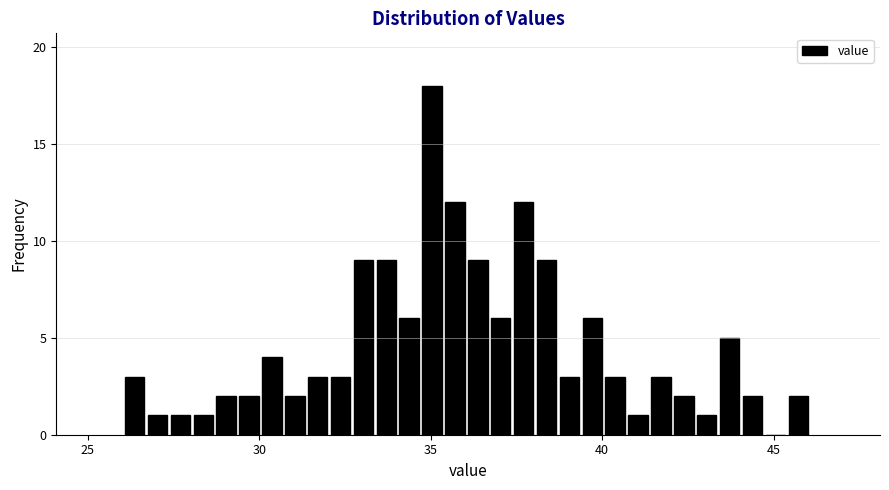

Around what value on the x-axis is the tallest bar? Give the approximate position of its centre, as read against the axis.

35.0